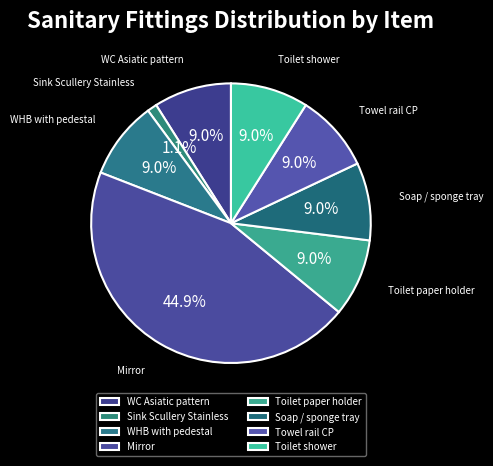

Which category has the biggest portion of the pie?

Mirror